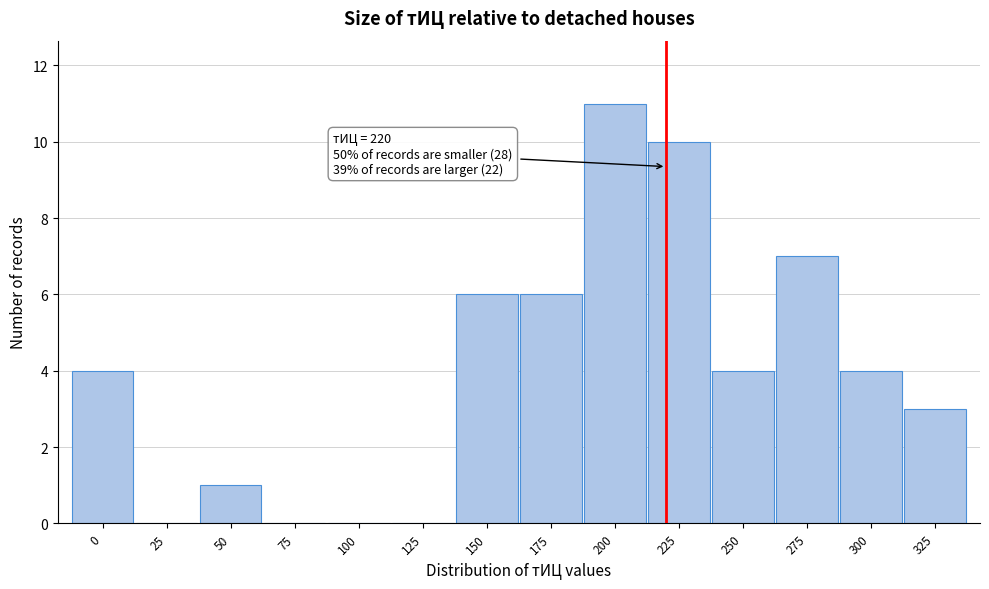

Over which range of the x-axis is the bar tallest?

187.5 to 212.5